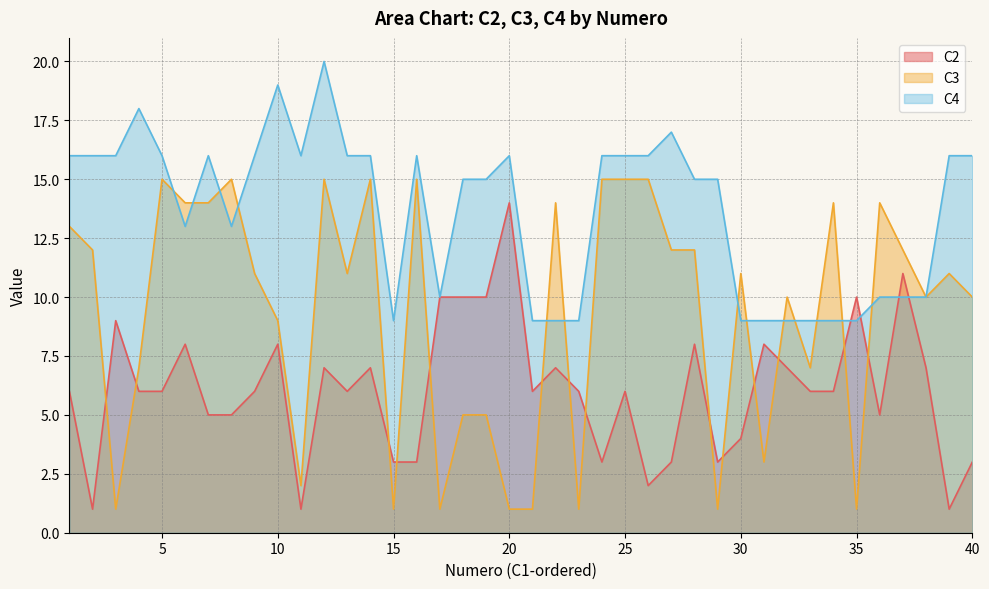

Count the number of data series in this chart.

3